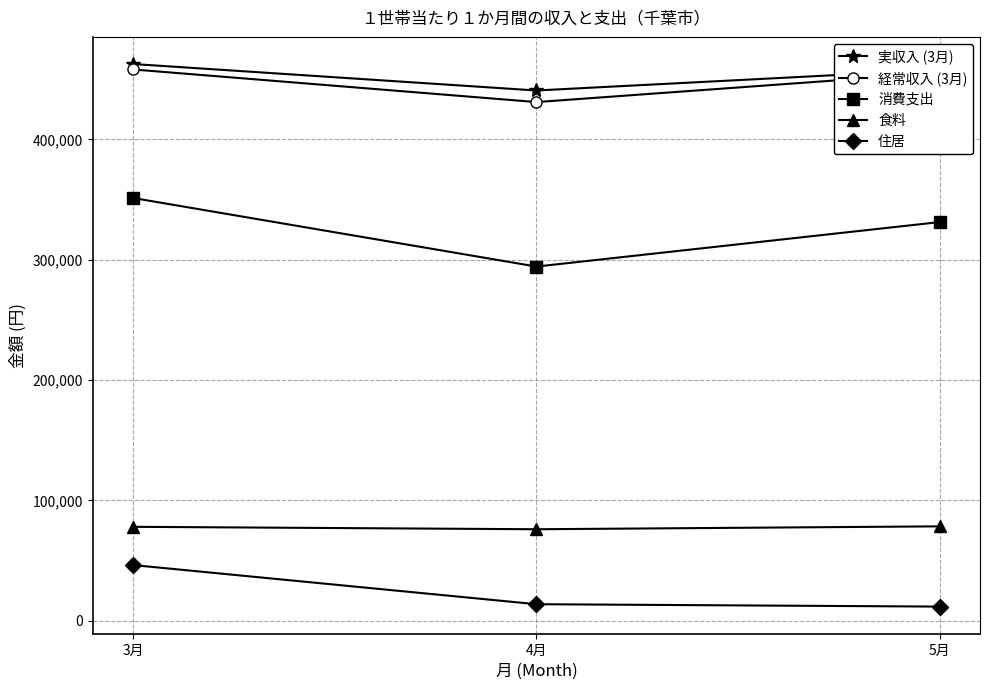

Count the 食料 values in the range 76030 to 78433.

3